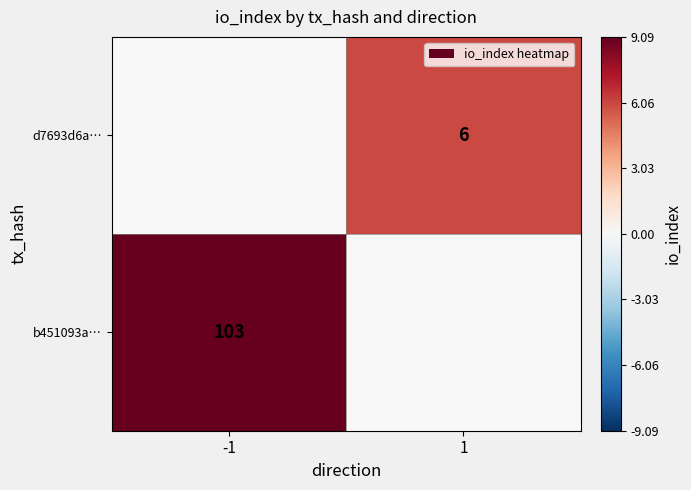

Count the number of data series in this chart.

2